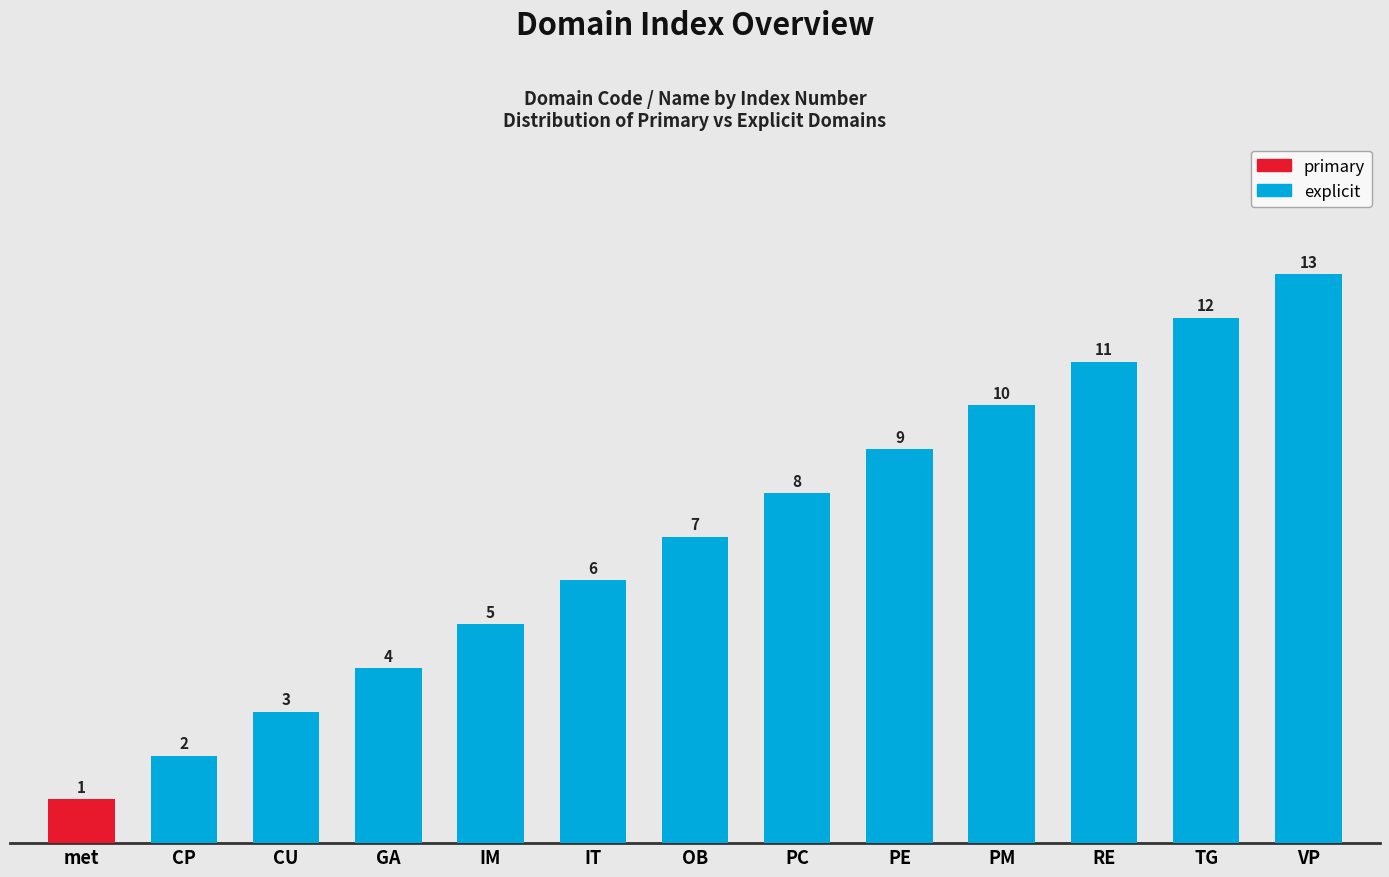

How many bars are there in total?

13